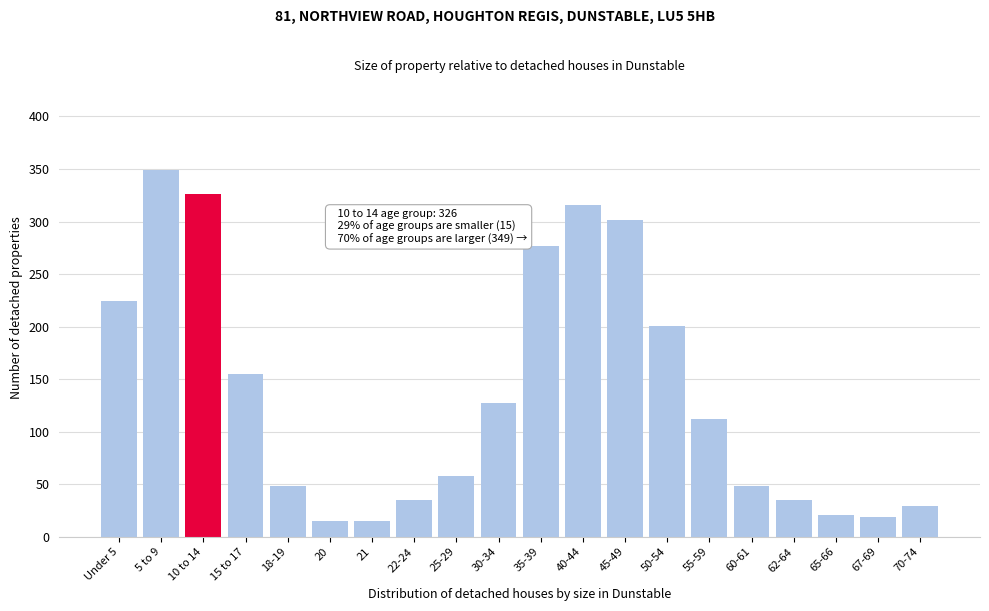

Reading left to right, what are all the values shown in this chart?

224	349	326	155	48	15	15	35	58	127	277	316	301	201	112	48	35	21	19	29